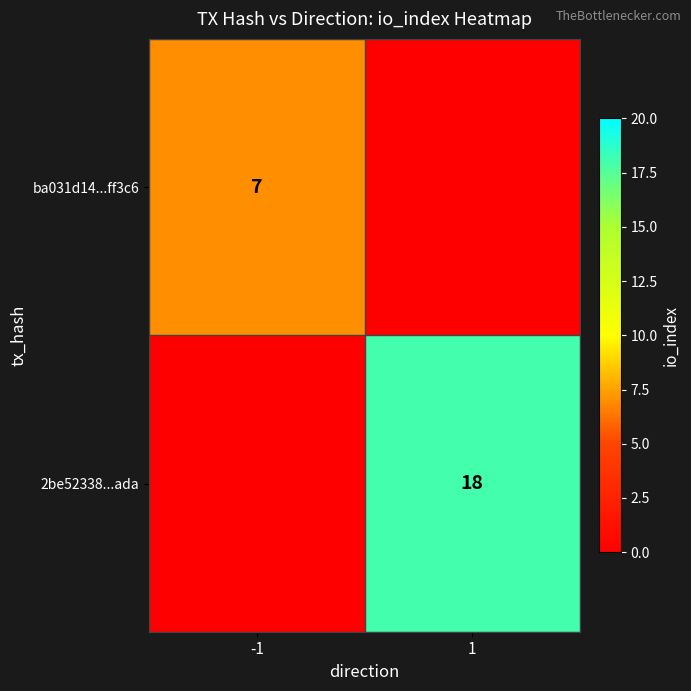

Is the value of ba031d14...ff3c6 at -1 greater than the value of 2be52338...ada at 1?

No